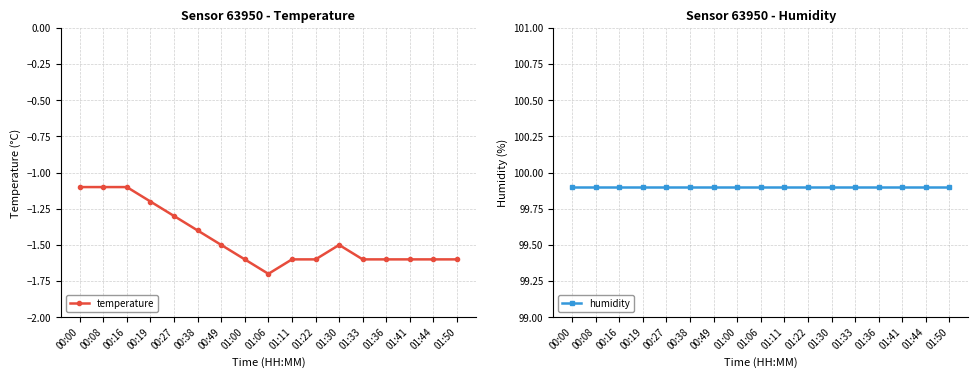

True or false: humidity and temperature intersect in this chart.

False